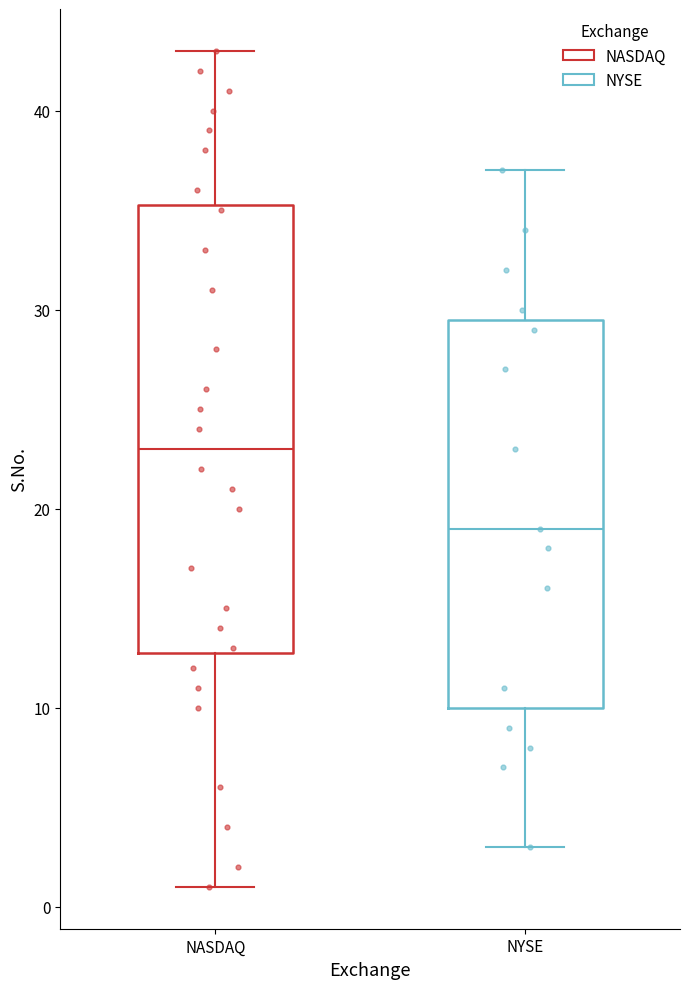

Which box is the tallest, from its lower edge to its upper edge?

NASDAQ